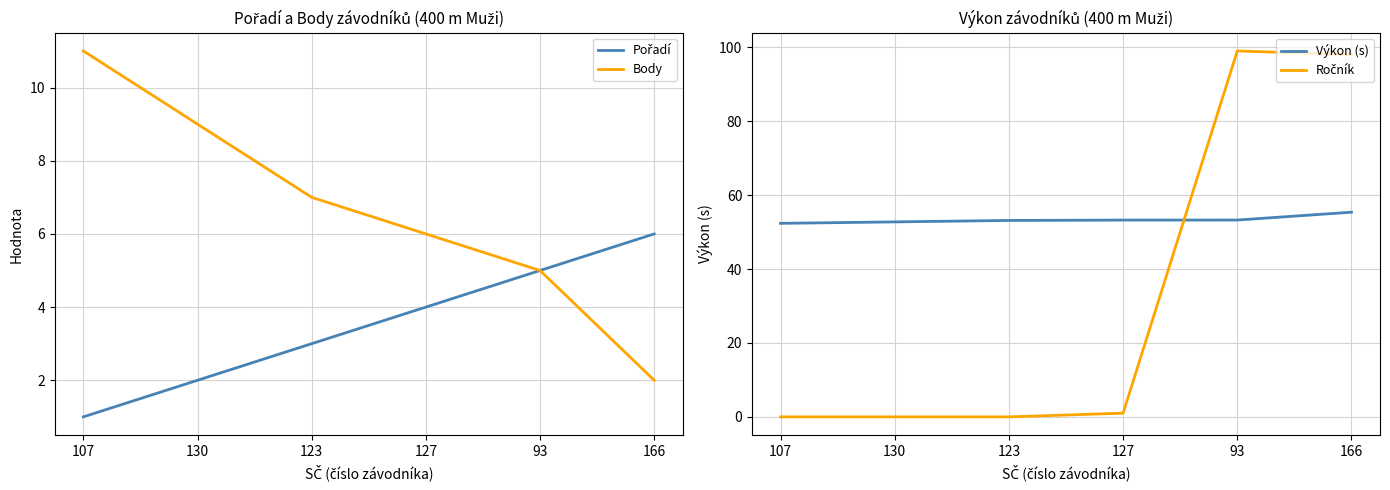

Which series ends up on top after the final intersection of Ročník and Výkon (s)?

Ročník